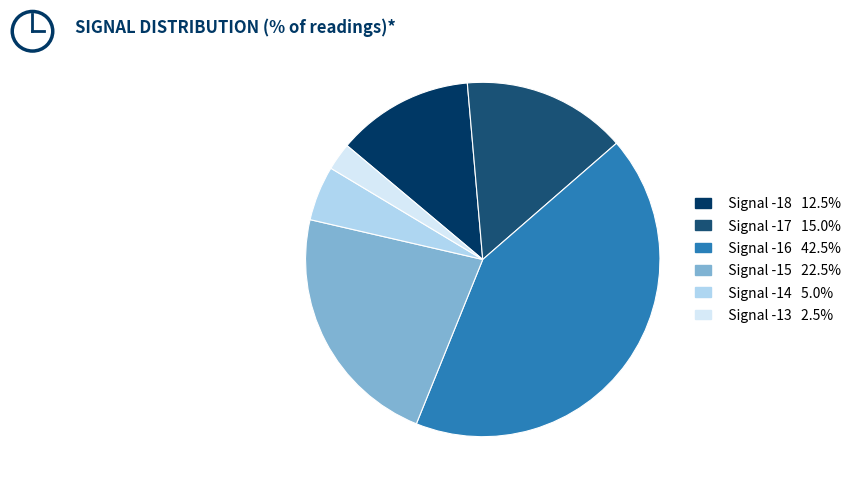

Does any single category account for the majority?

No